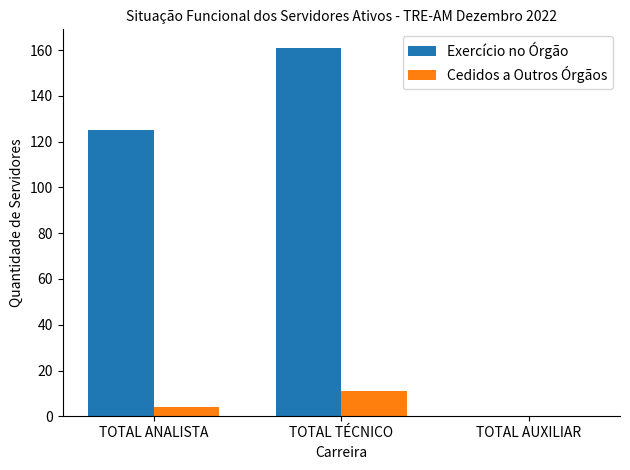

Count the Cedidos a Outros Órgãos values in the range 0 to 11.

3